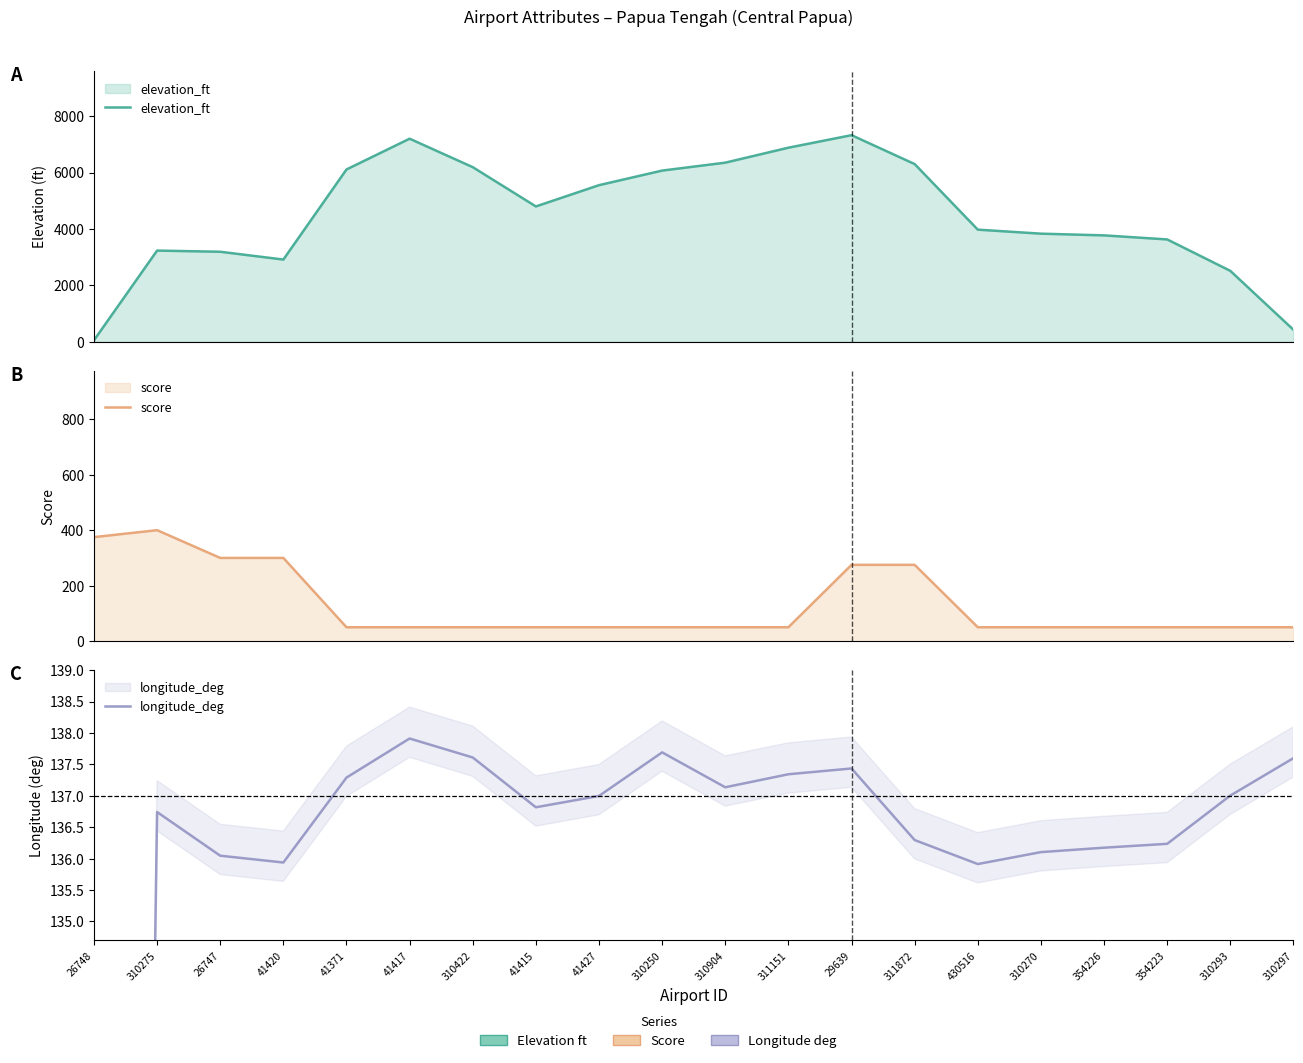

List the labels in order of longitude_deg value, largest first.

41417, 310250, 310422, 310297, 29639, 311151, 41371, 310904, 310293, 41427, 41415, 310275, 311872, 354223, 354226, 310270, 26747, 41420, 430516, 26748